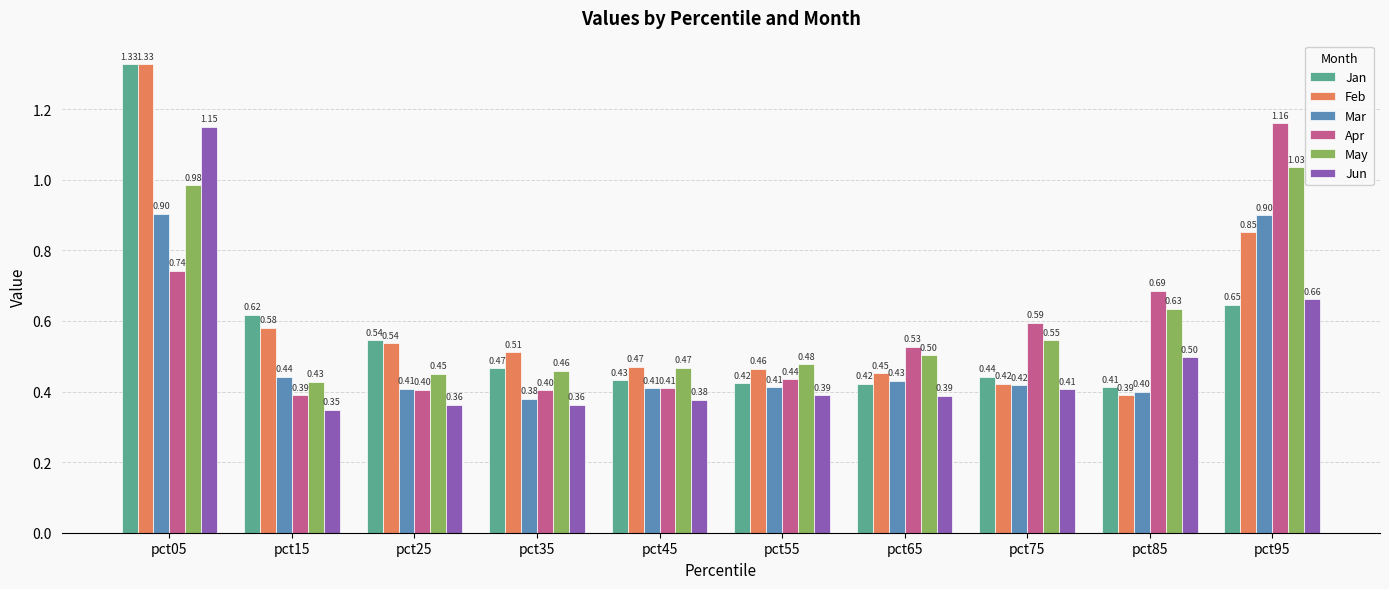

Is the value of May at pct35 greater than the value of Jun at pct85?

No